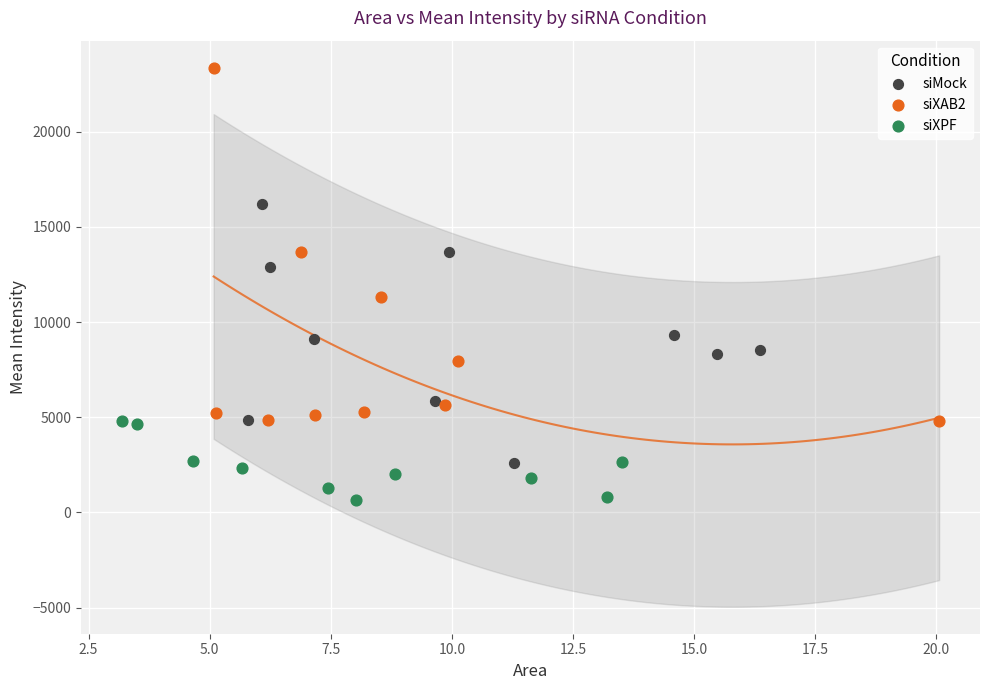

Which series contains the highest Y value?

siXAB2